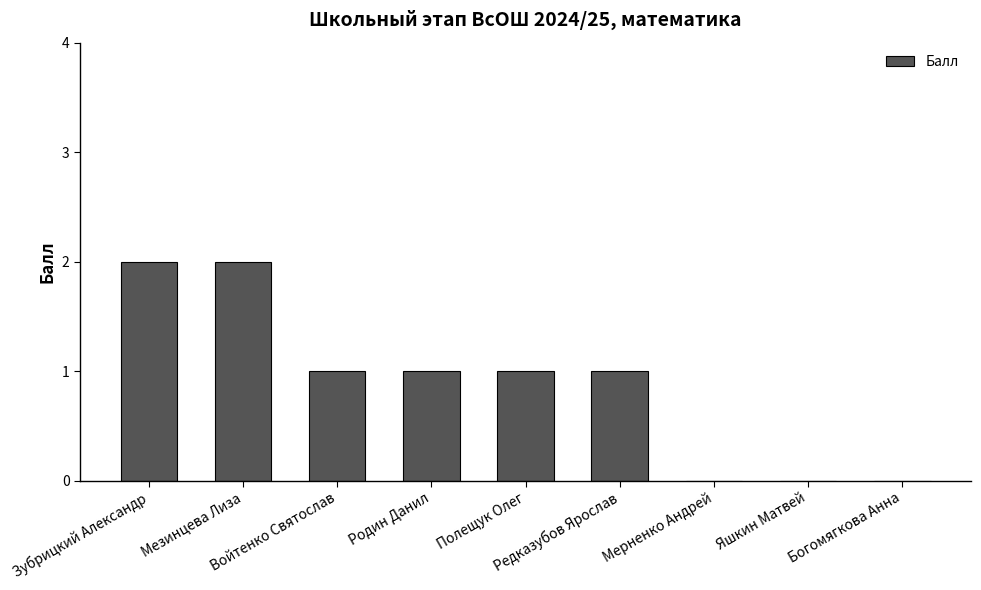

Are the bars horizontal?

No